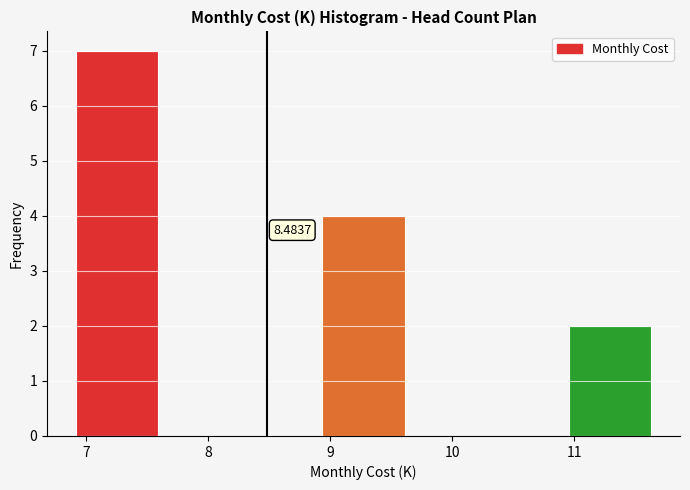

Over which range of the x-axis is the bar tallest?

6.9 to 7.6